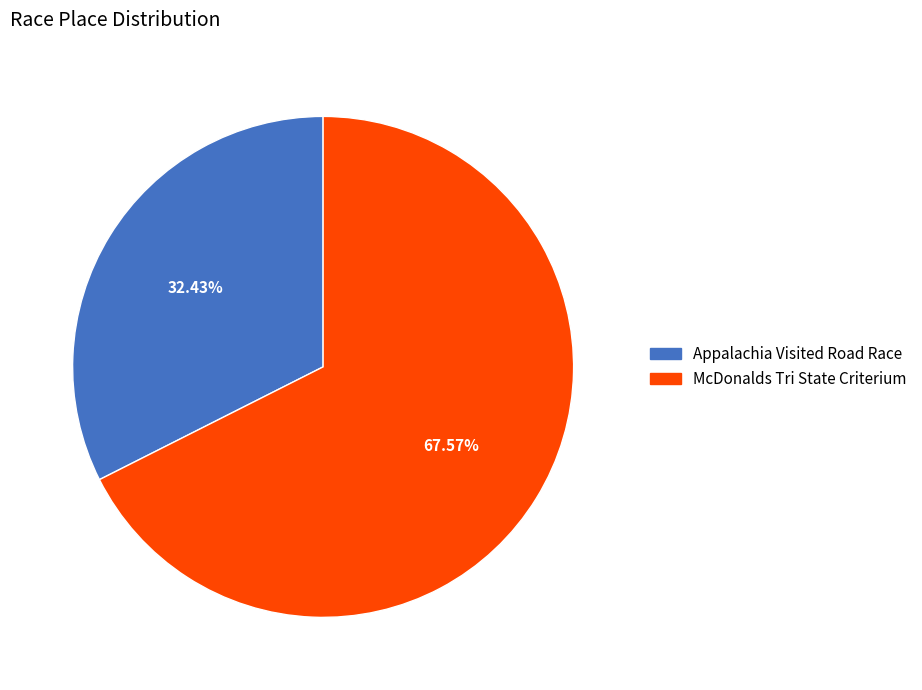

What percentage is the McDonalds Tri State Criterium slice, to the nearest percent?

68%